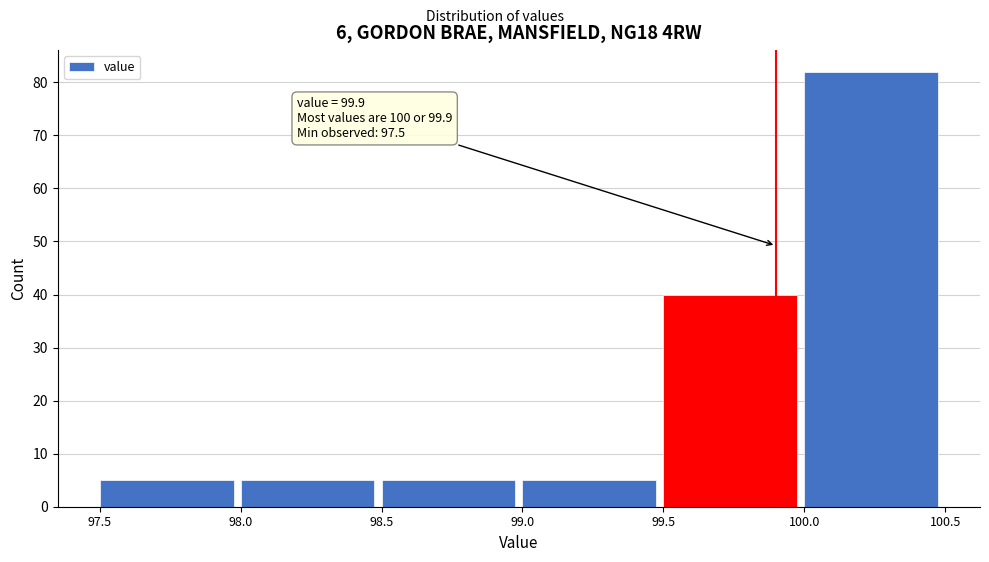

Which range on the x-axis has the tallest bar?

100.0 to 100.5